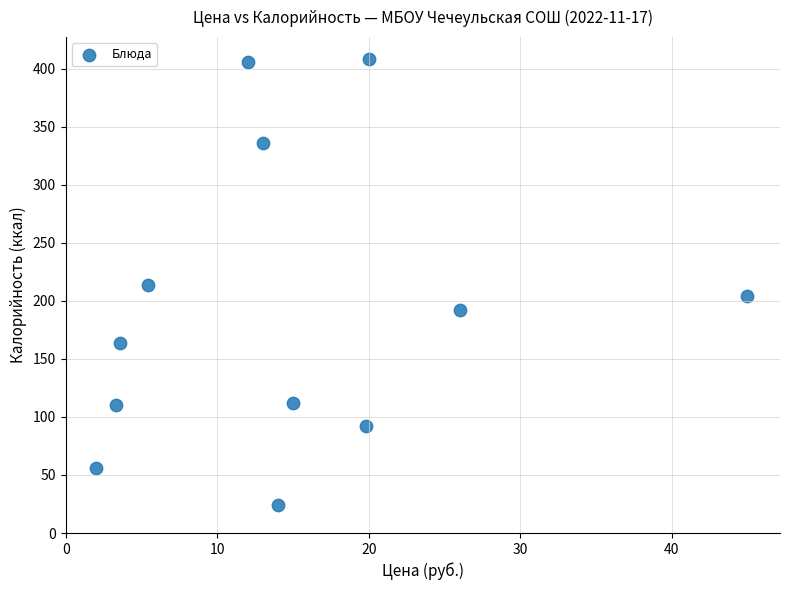

What is the range of Y values (max minus min)?

384